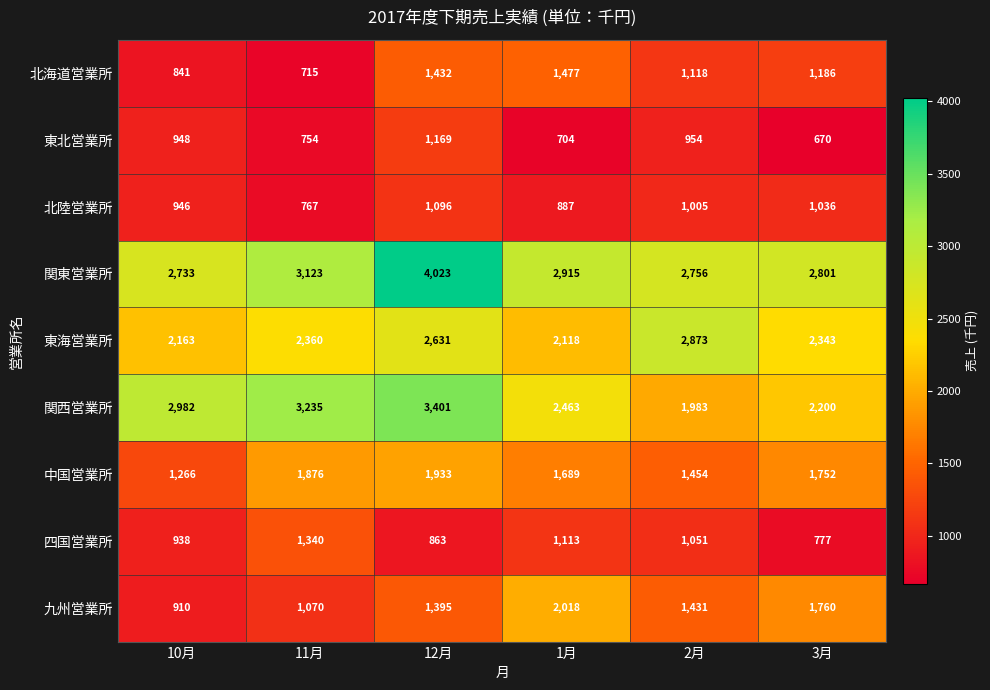

What is the spread (max minus min) of values at 1月?

2211